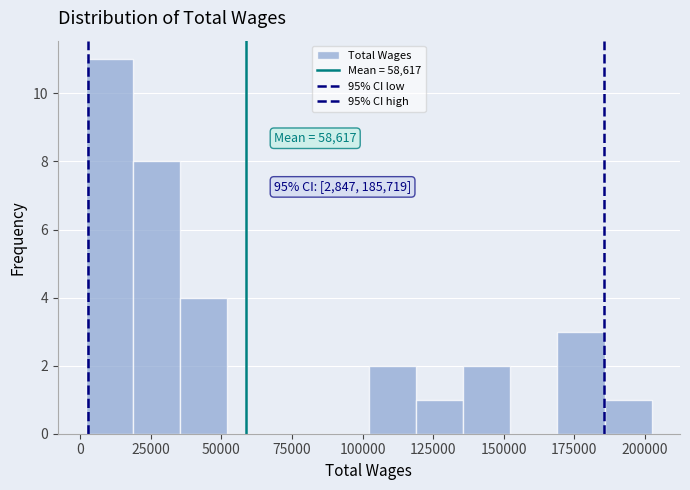

Read against the x-axis, roughly where is the centre of the tallest bar?

10000